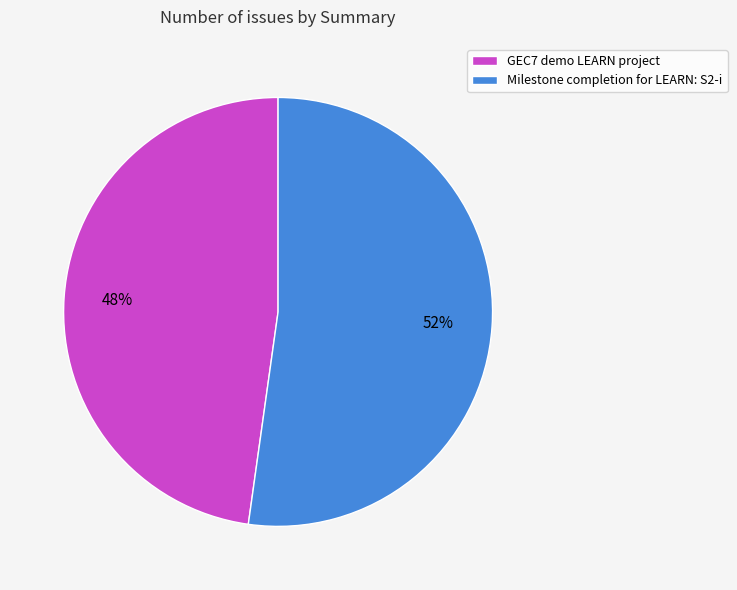

Combined, do Milestone completion for LEARN: S2-i and GEC7 demo LEARN project account for over 50%?

Yes